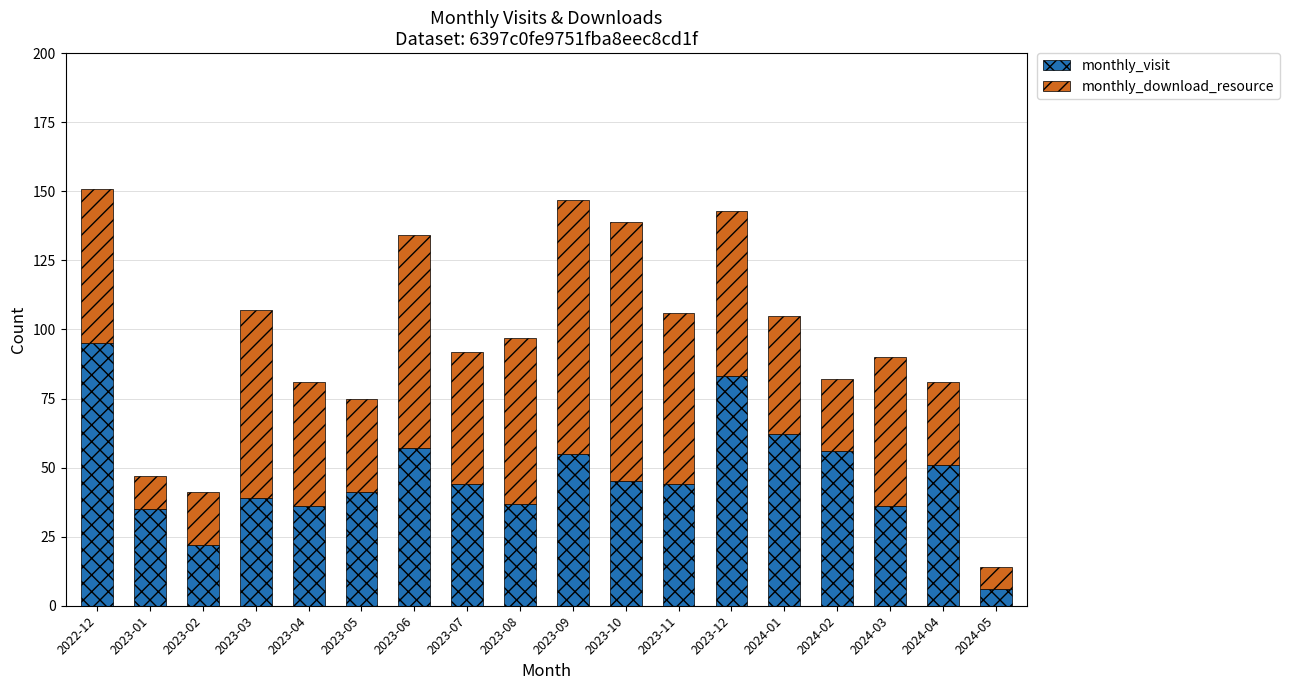

What is the difference between the maximum and minimum values in the monthly_visit series?

89